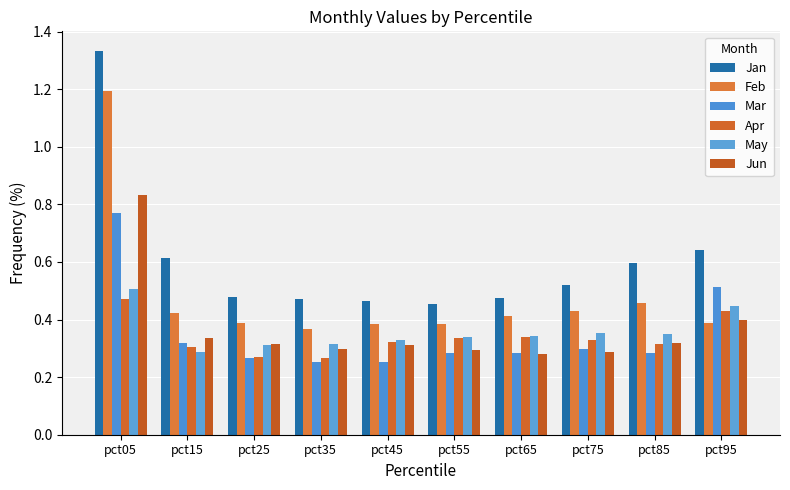

What are all the series names shown in the legend?

Jan, Feb, Mar, Apr, May, Jun